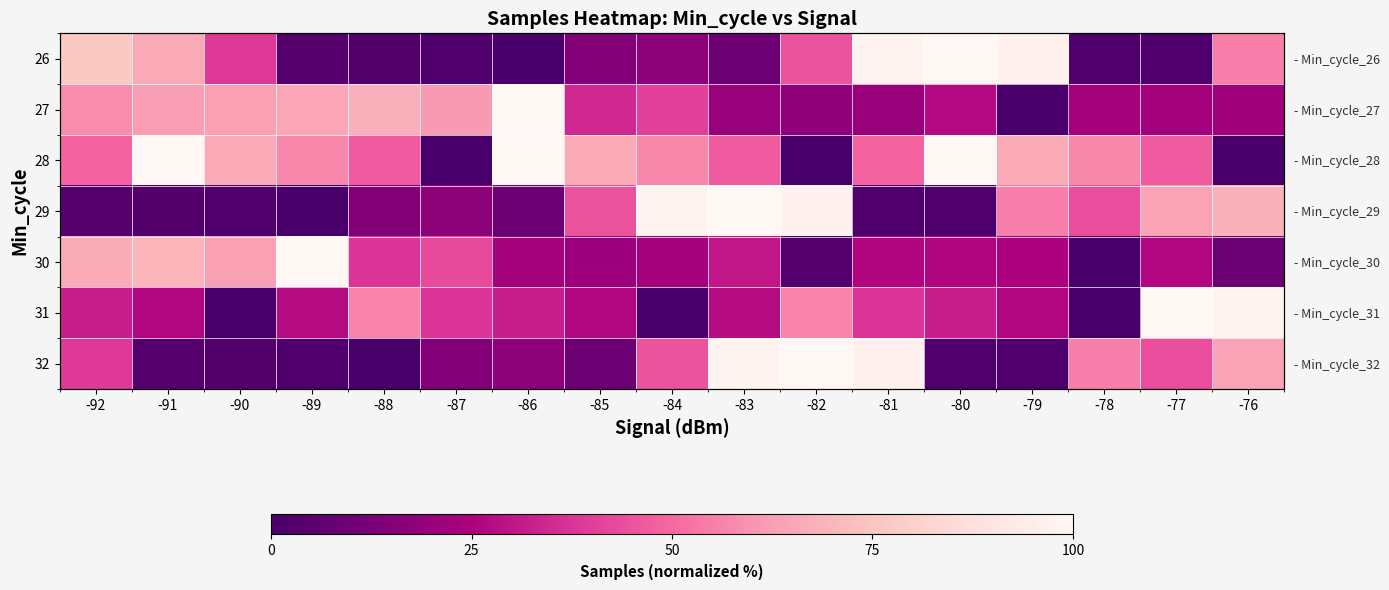

What is the total value across all series at -81?

329.1